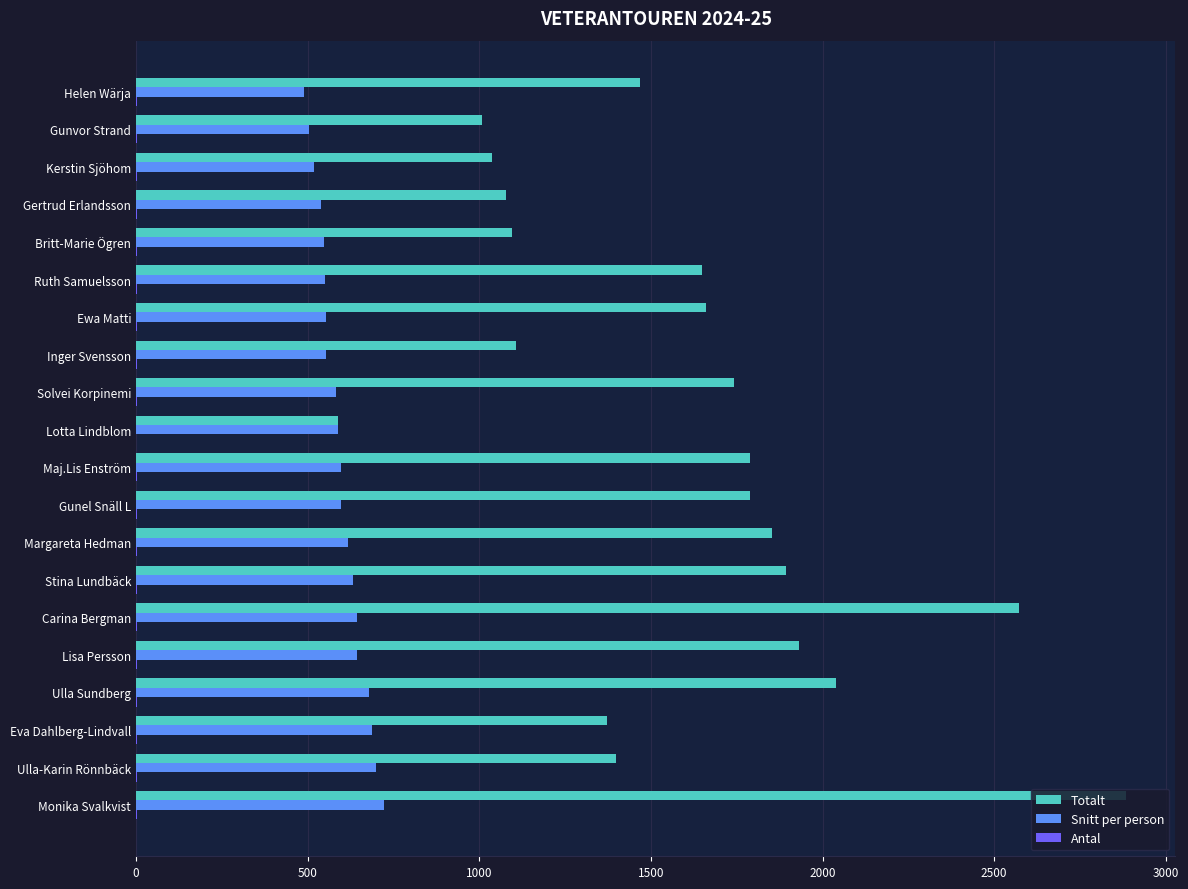

What is the sum of all Totalt values?

31959.0